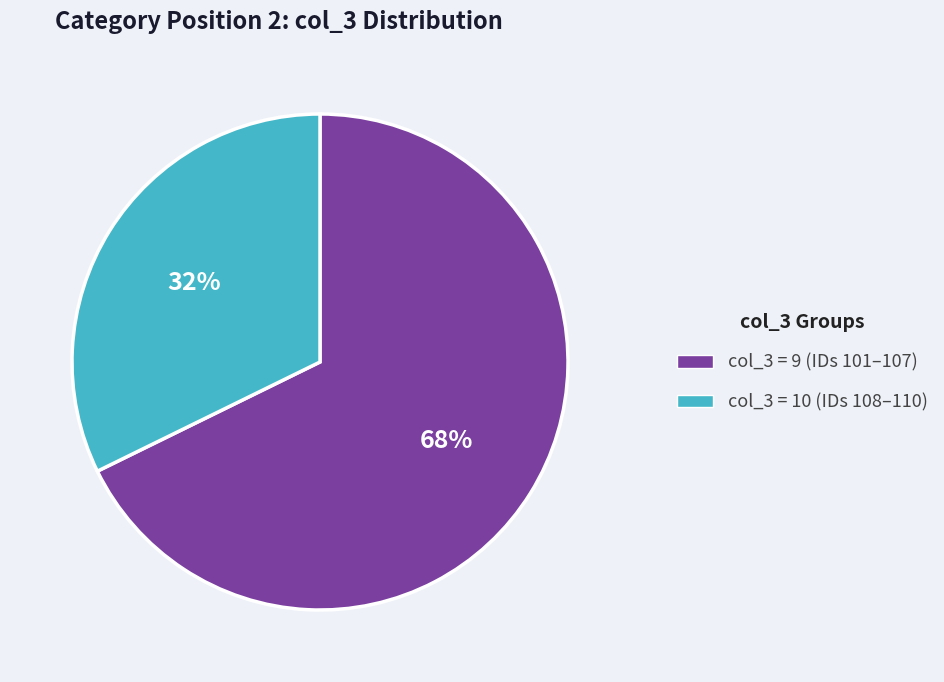

Is there a majority slice in this chart?

Yes